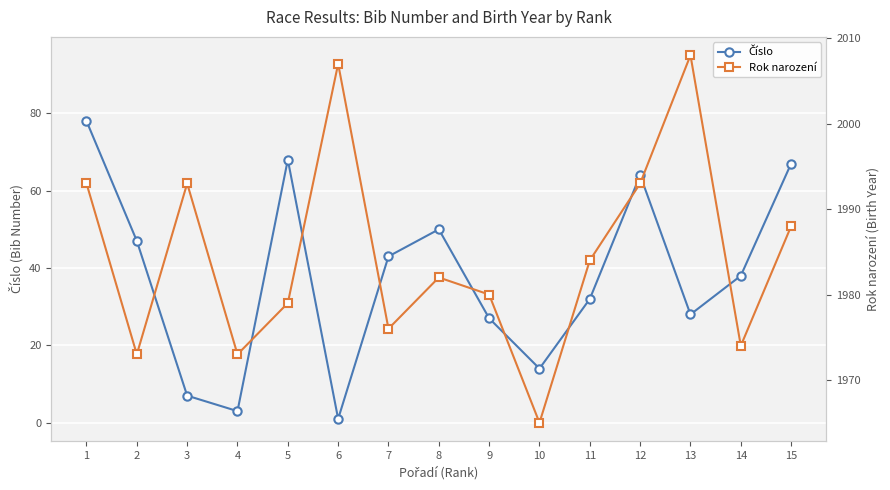

Which series changed the most between 8 and 11?

Číslo